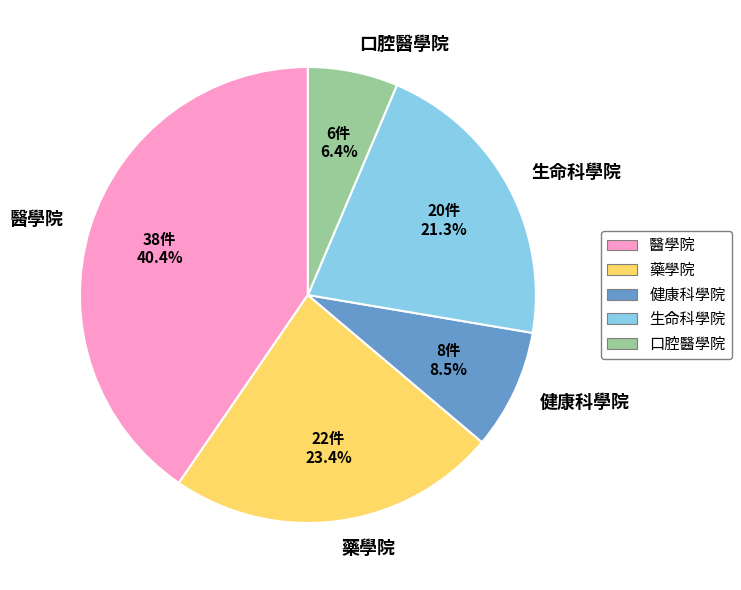

To the nearest percent, what is the combined percentage of 健康科學院 and 醫學院?

49%